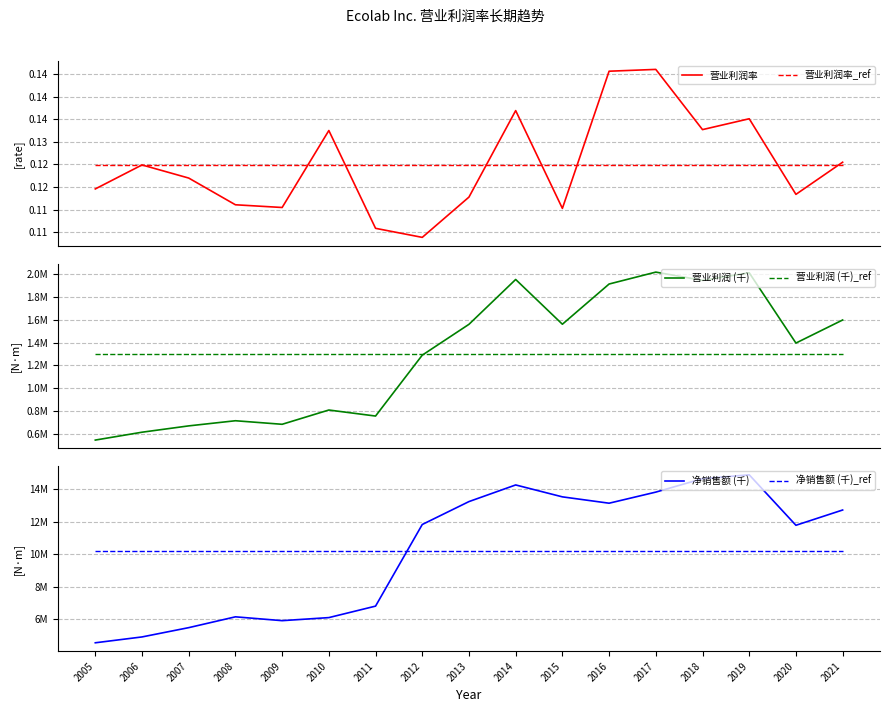

In 净销售额 (千), how many points are lower than both neighbors (excluding endpoints)?

3